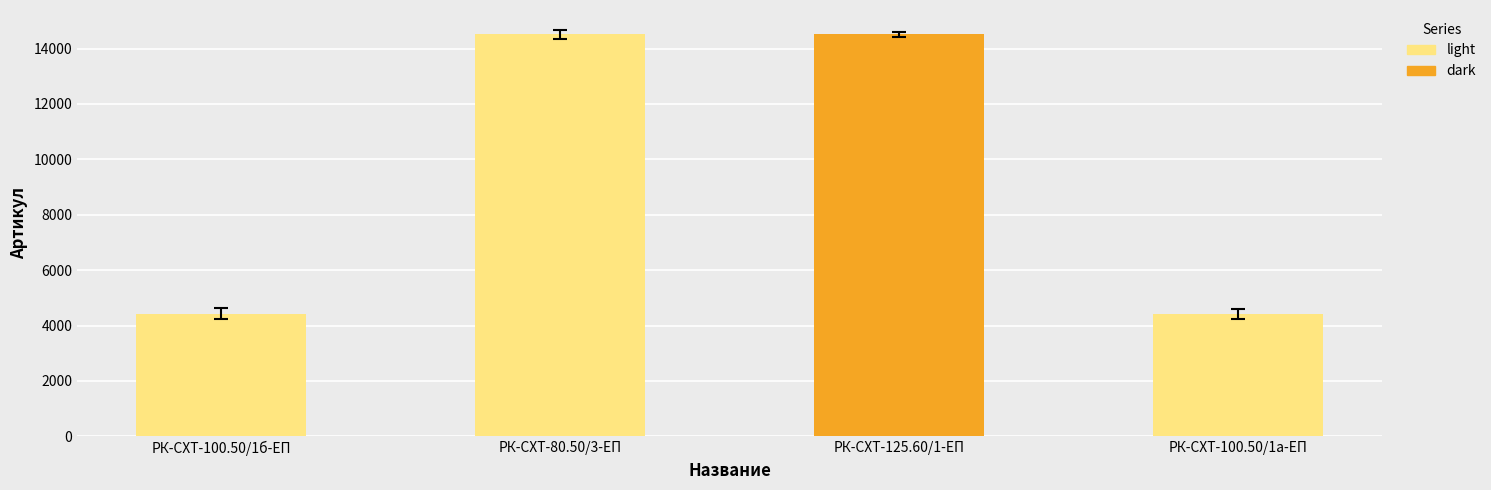

How many values are below 14508?

2